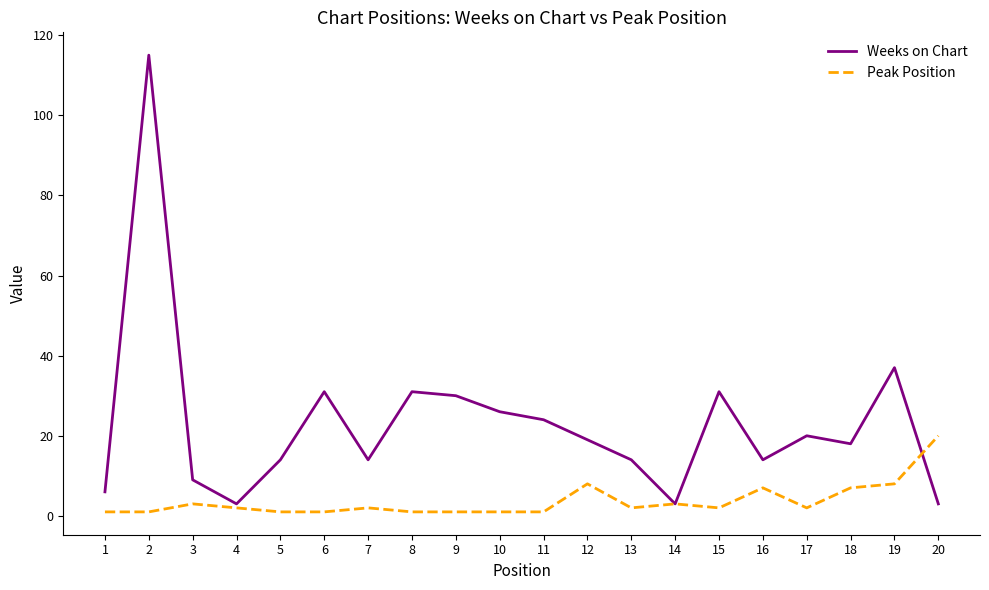

Is it true that Weeks on Chart equals 42 at 11?

False